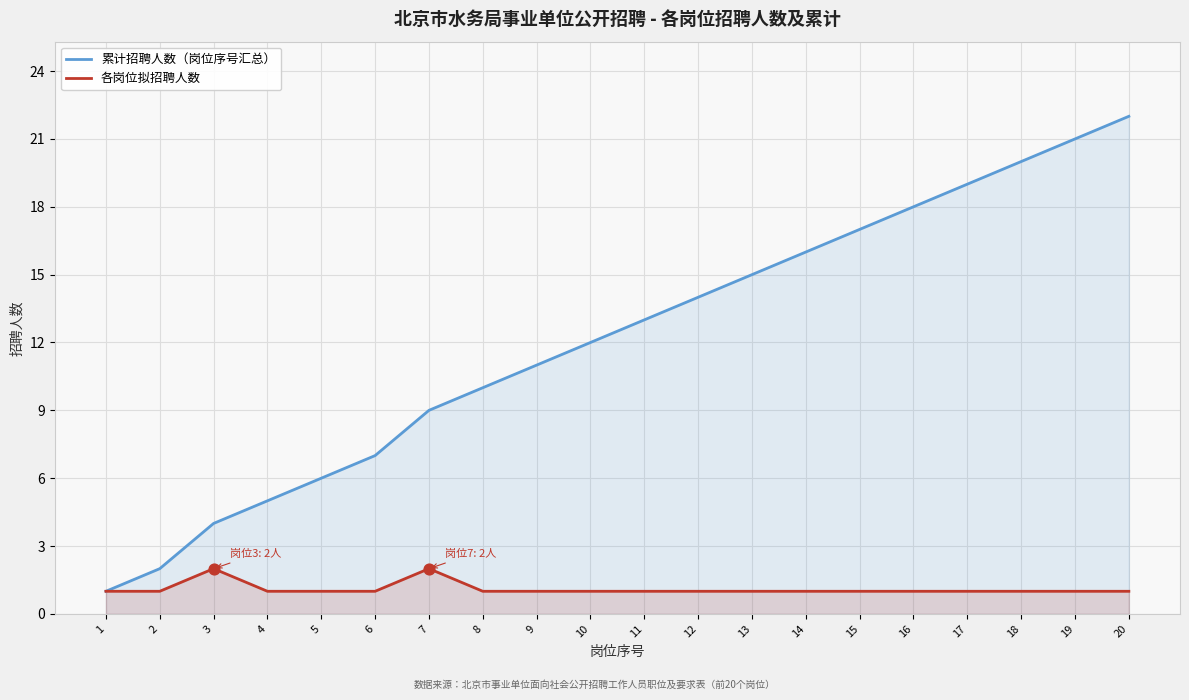

Which series has the largest Y range (max minus min)?

累计招聘人数（岗位序号汇总）